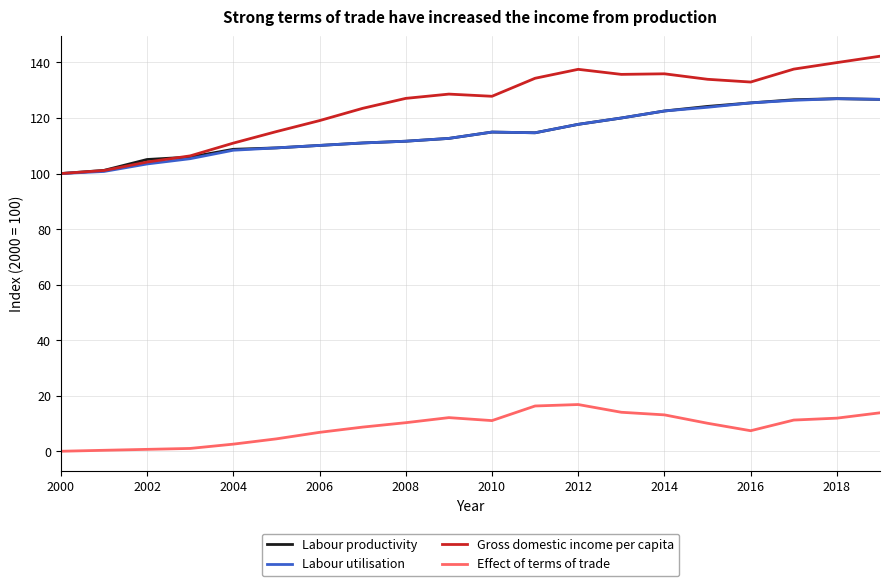

True or false: Effect of terms of trade and Labour productivity cross at least once.

False